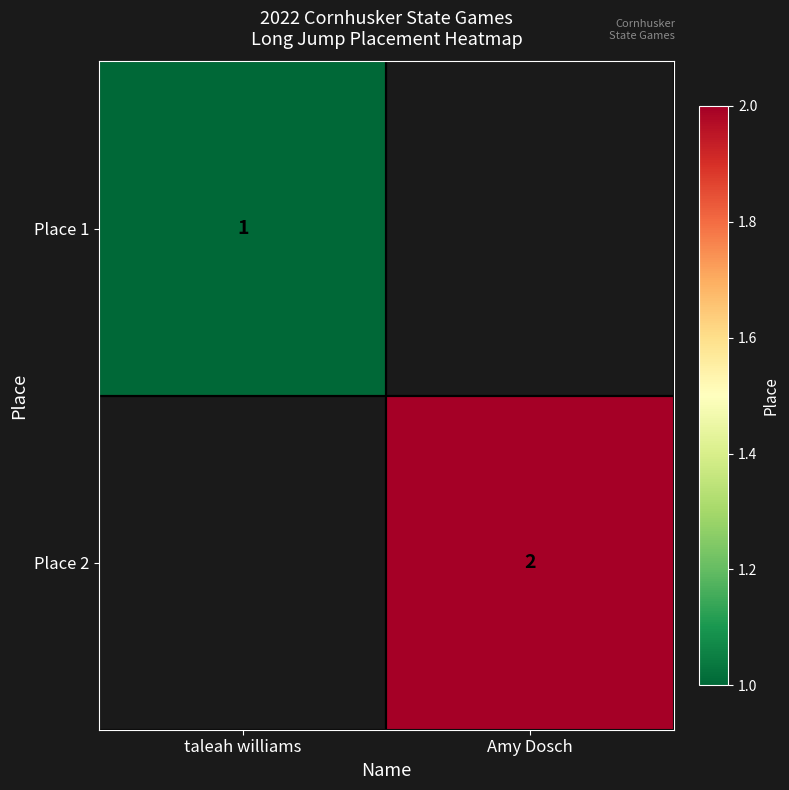

At how many categories does at least one series exceed 1?

1